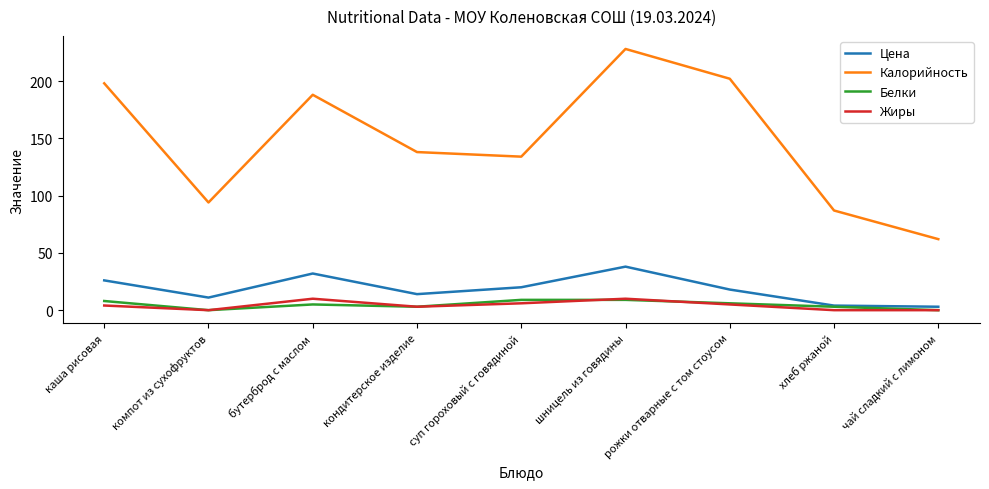

Is the value of Калорийность at суп гороховый с говядиной greater than the value of Белки at кондитерское изделие?

Yes